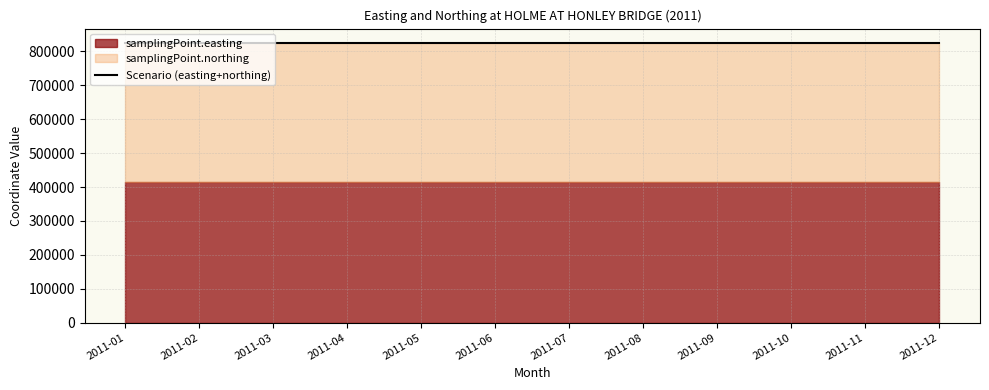

Reading right to left, extract all data points from this chart.

samplingPoint.easting: 2011-12=414059	2011-11=414059	2011-10=414059	2011-09=414059	2011-08=414059	2011-07=414059	2011-06=414059	2011-05=414059	2011-04=414059	2011-03=414059	2011-02=414059	2011-01=414059
samplingPoint.northing: 2011-12=412013	2011-11=412013	2011-10=412013	2011-09=412013	2011-08=412013	2011-07=412013	2011-06=412013	2011-05=412013	2011-04=412013	2011-03=412013	2011-02=412013	2011-01=412013